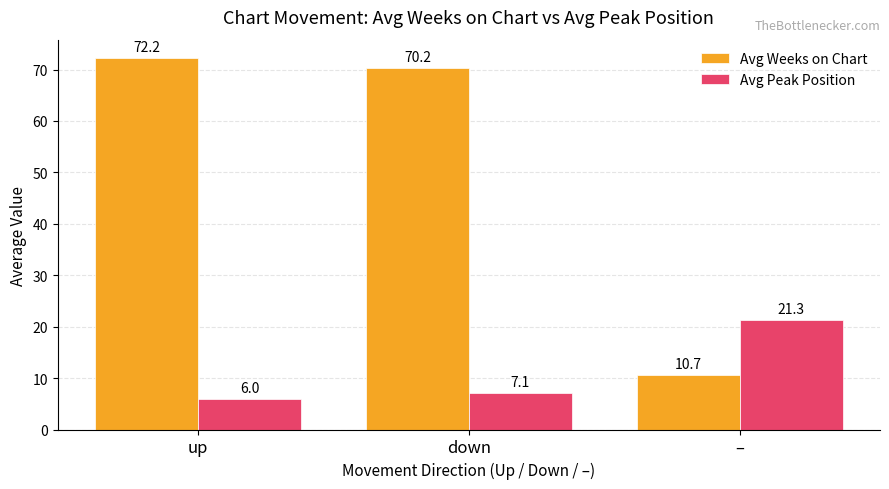

Which series has the widest spread of values?

Avg Weeks on Chart